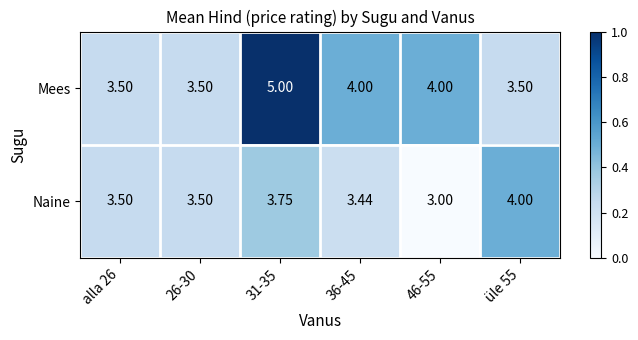

Which series has the largest total across all categories?

Mees